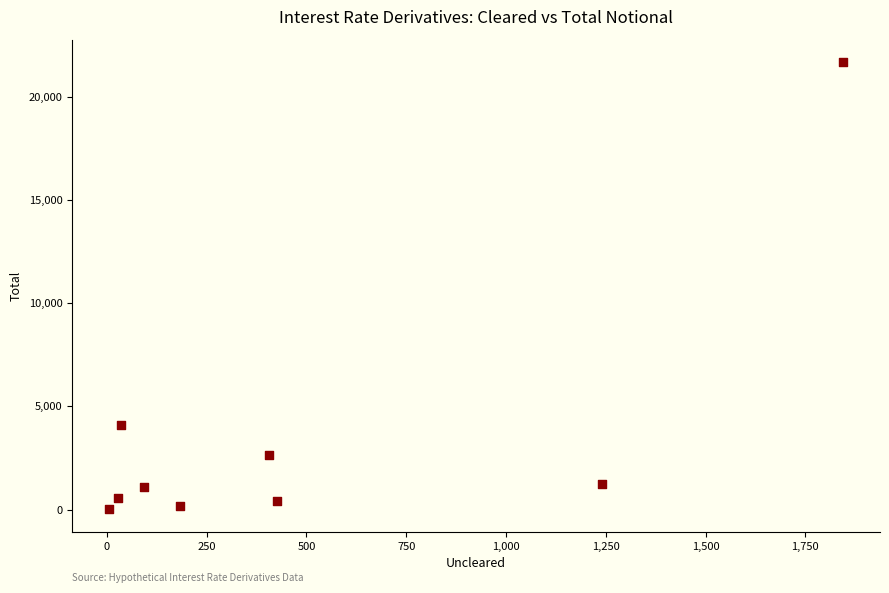

What Y value in the scatter plot is closest to 10851?

4107